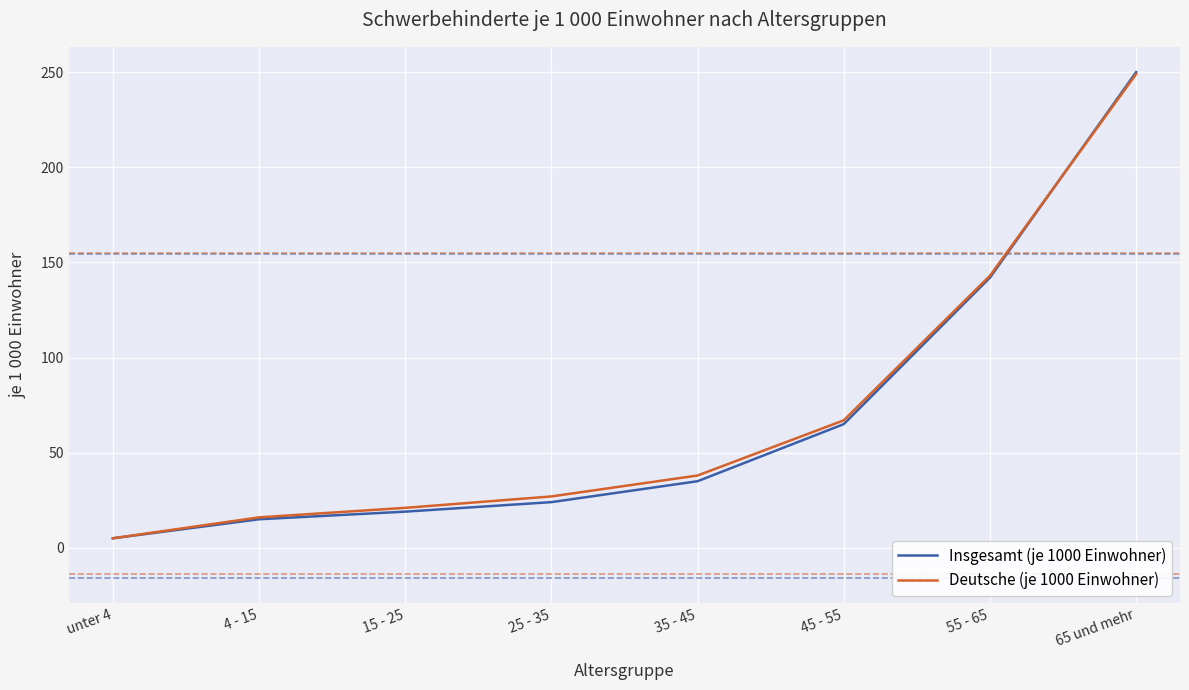

Which series has the largest range (max minus min)?

Insgesamt (je 1000 Einwohner)